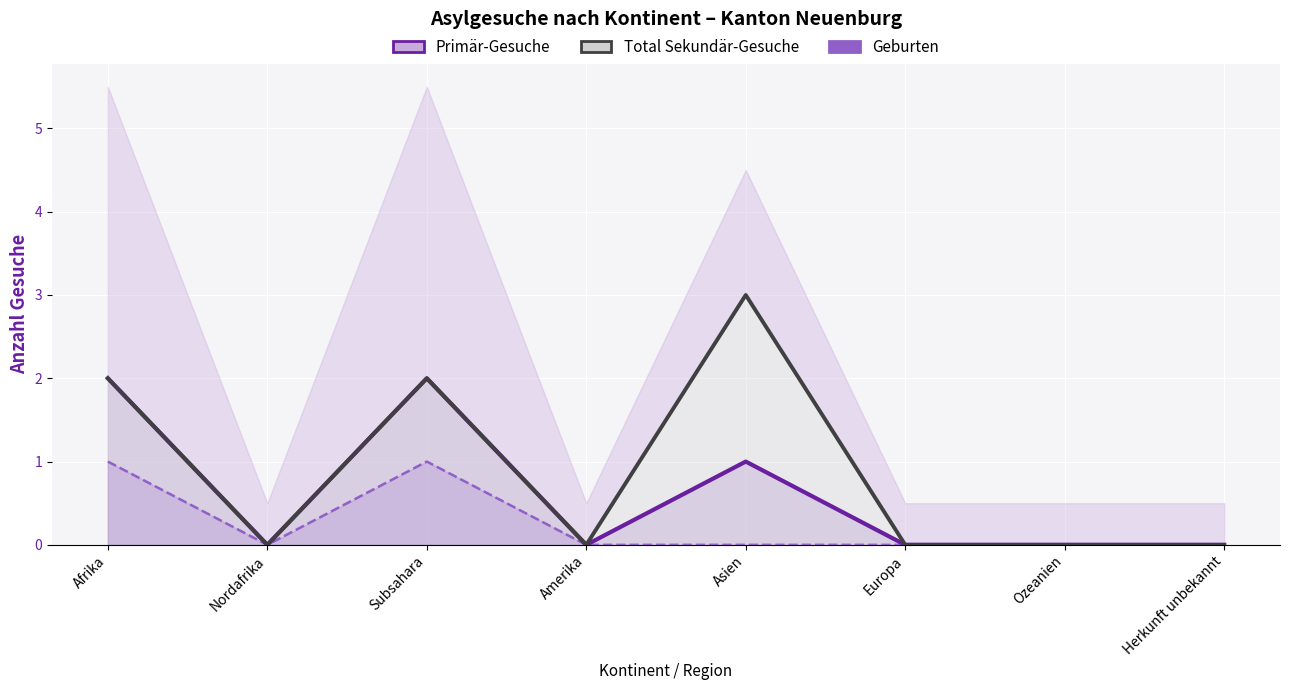

Which label corresponds to the smallest value in the chart?

Nordafrika